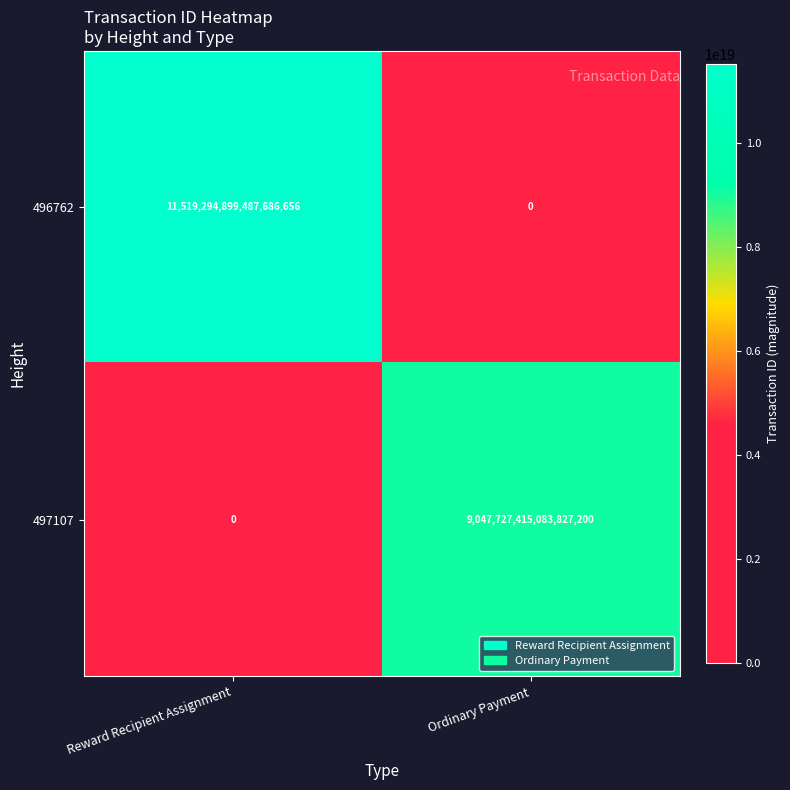

The value of 496762 at Ordinary Payment is 0. True or false?

True